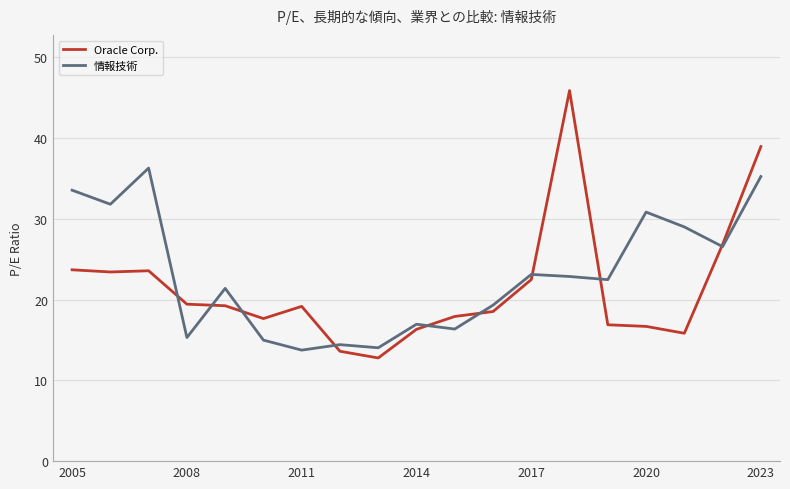

List the series in order of their peak value, highest first.

Oracle Corp., 情報技術